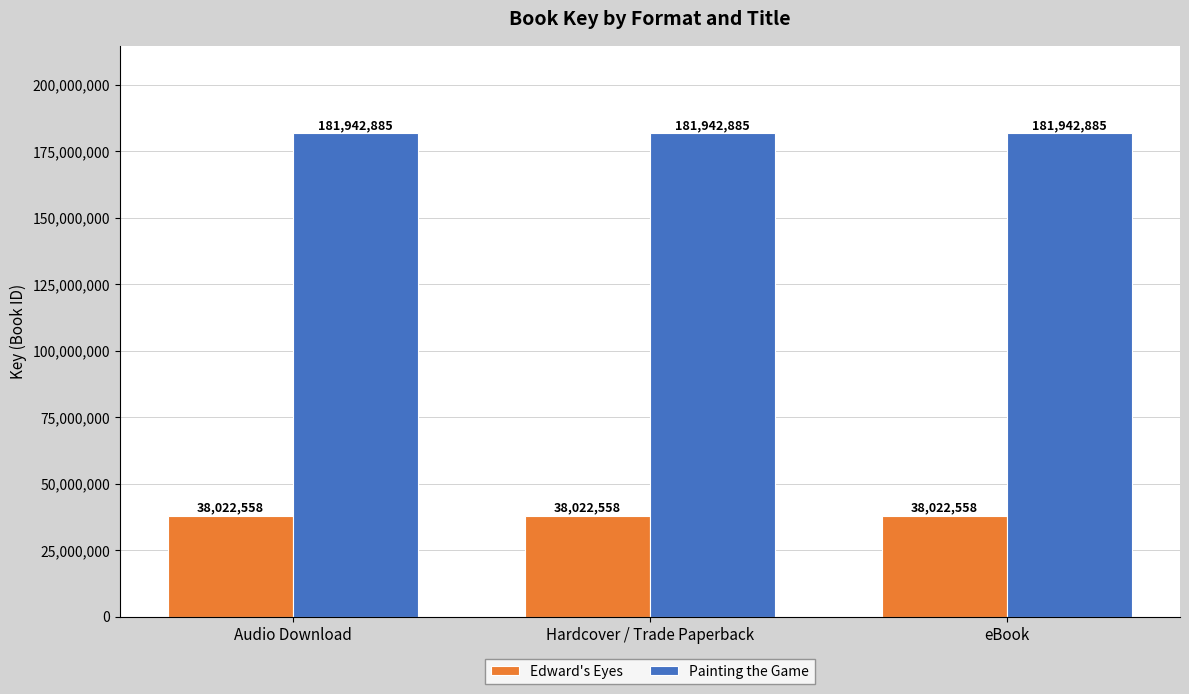

How many bars are there in total?

6